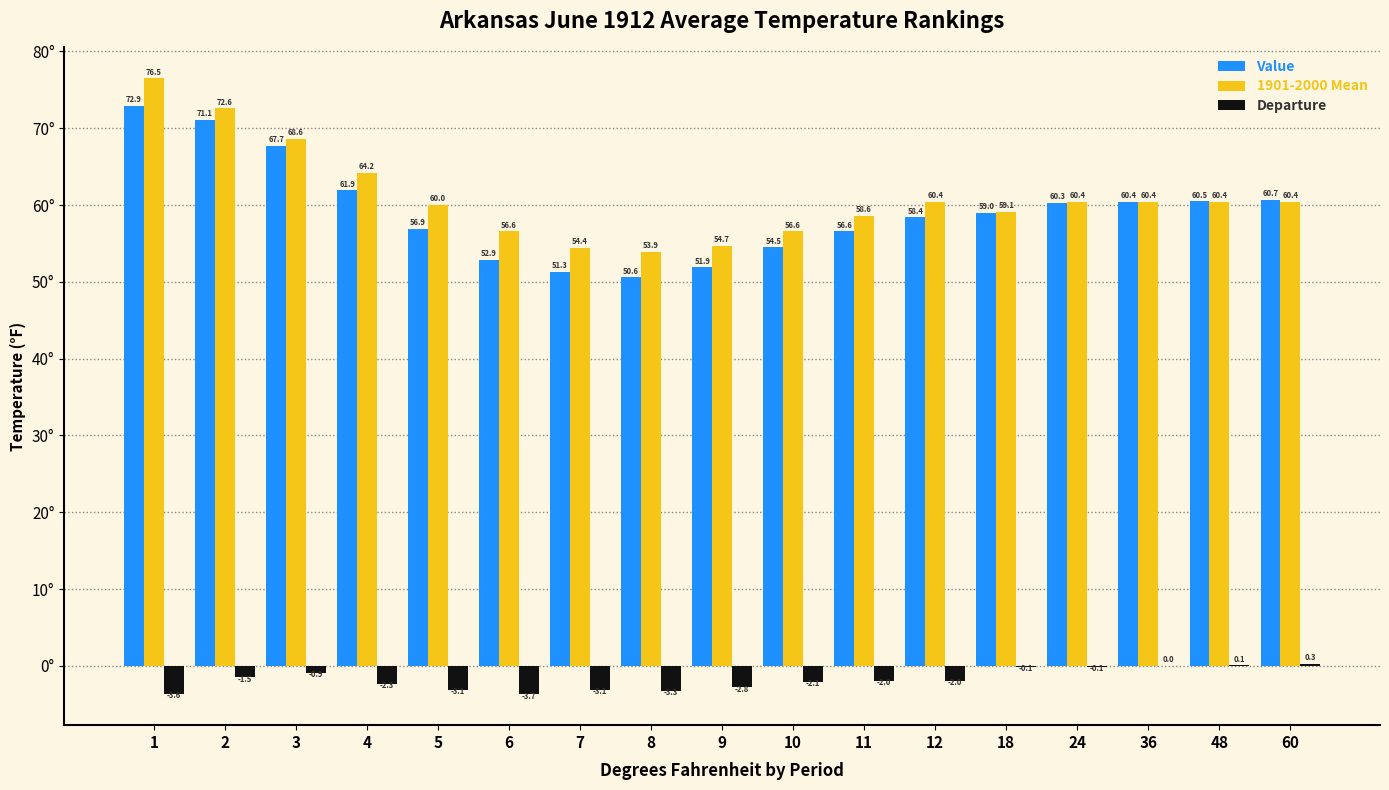

The value of Departure at 8 is -3.3. True or false?

True